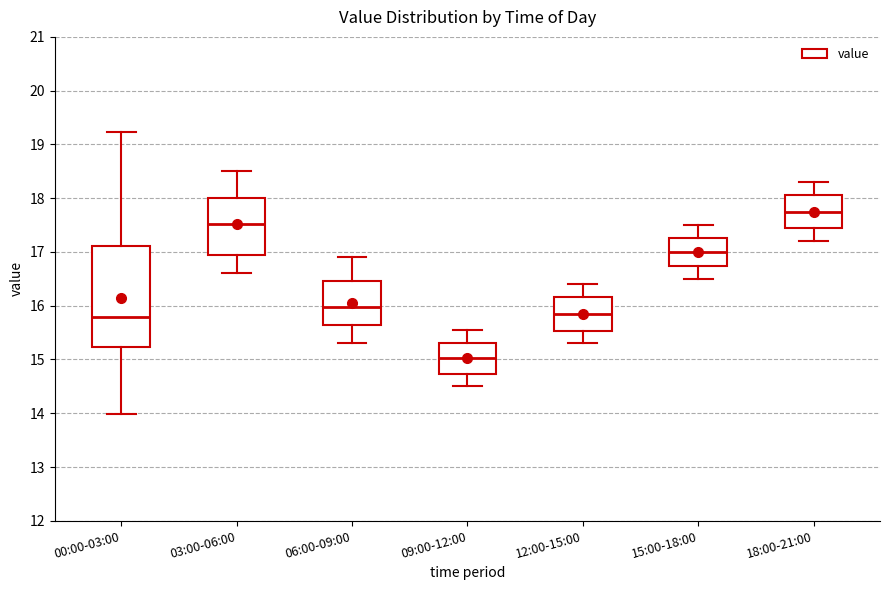

Reading left to right, read every box against the y-axis: the position of its median line, the range the box covers, and the ends of its whiskers. The values are not printed on the chart, so give them approximately, as read against the axis.

00:00-03:00: median 15.8, box 15.2 to 17.1, whiskers 14.0 to 19.2
03:00-06:00: median 17.5, box 16.9 to 18.0, whiskers 16.6 to 18.5
06:00-09:00: median 16.0, box 15.6 to 16.5, whiskers 15.3 to 16.9
09:00-12:00: median 15.0, box 14.7 to 15.3, whiskers 14.5 to 15.6
12:00-15:00: median 15.9, box 15.5 to 16.2, whiskers 15.3 to 16.4
15:00-18:00: median 17.0, box 16.7 to 17.3, whiskers 16.5 to 17.5
18:00-21:00: median 17.8, box 17.4 to 18.1, whiskers 17.2 to 18.3